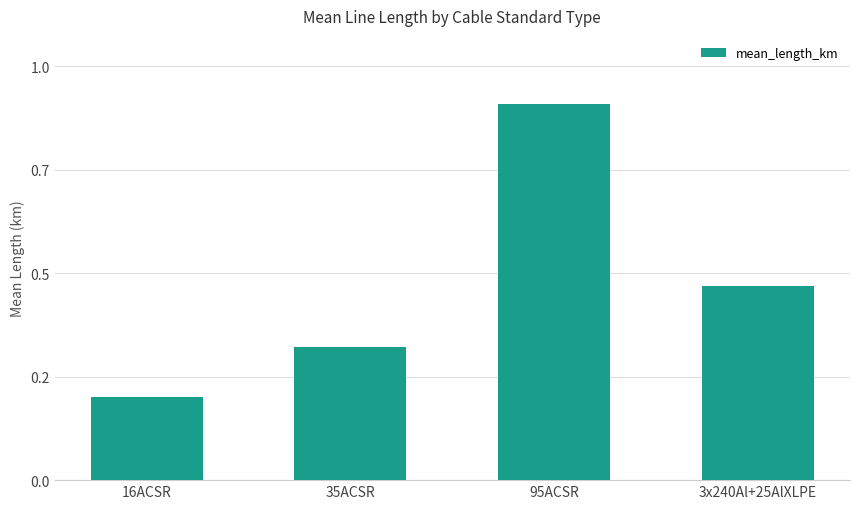

Are the bars horizontal?

No